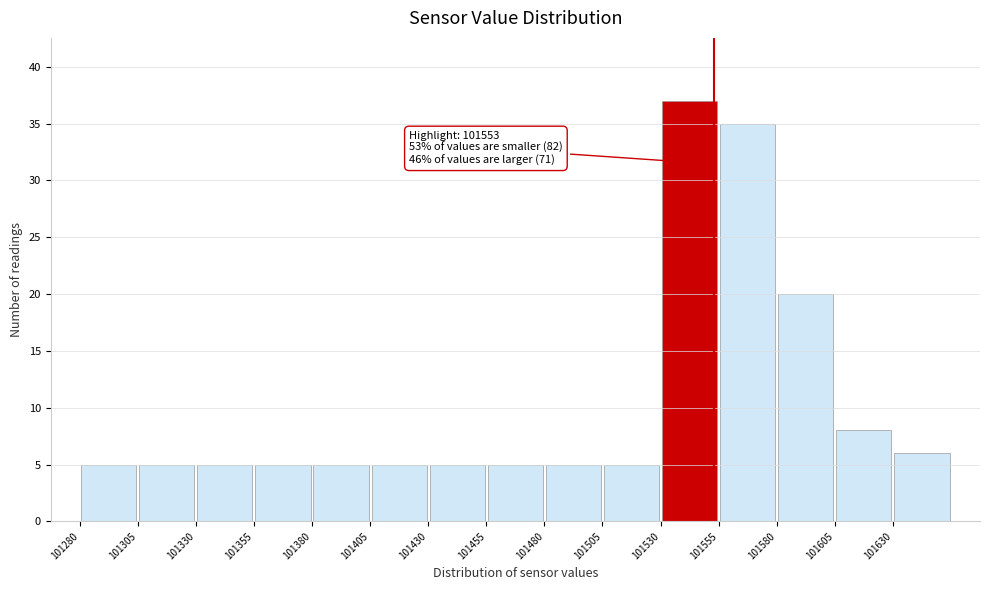

Over which range of the x-axis is the bar tallest?

101530 to 101555